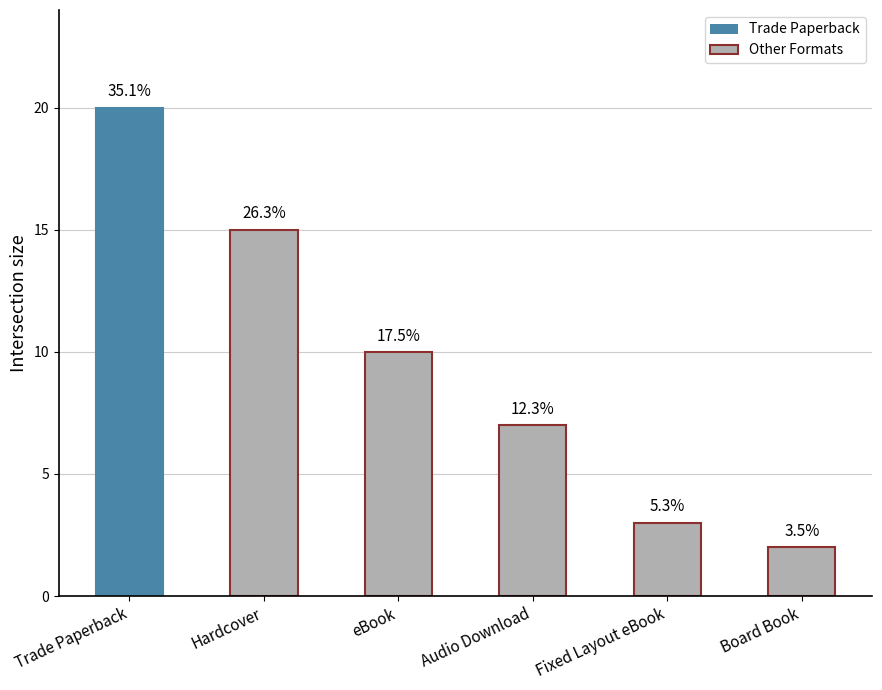

How many bars are there in total?

6